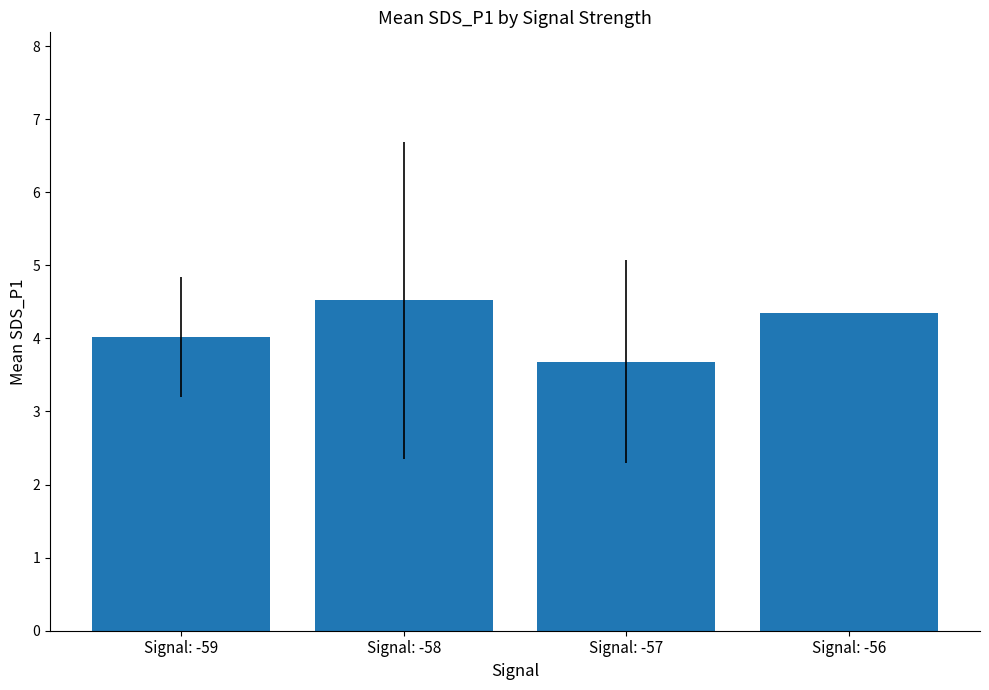

What is the value of the 1st bar from the left?

4.0